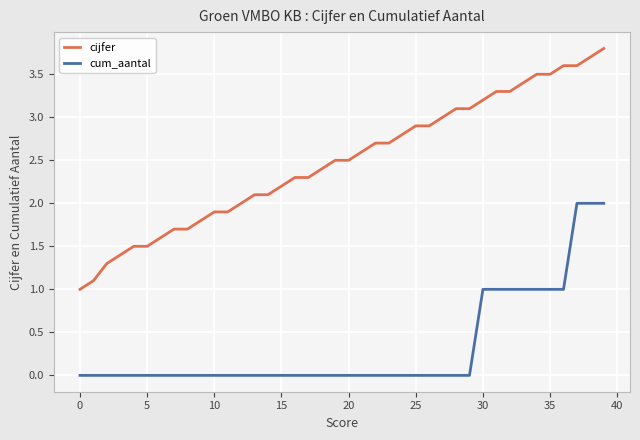

Rank the series by their average value, from lowest to highest.

cum_aantal, cijfer